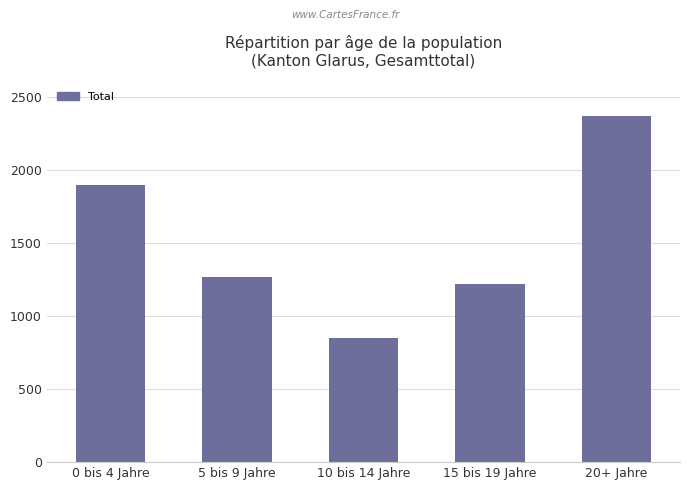

Reading left to right, transcribe all the data shown in this chart.

0 bis 4 Jahre=1899	5 bis 9 Jahre=1269	10 bis 14 Jahre=850	15 bis 19 Jahre=1216	20+ Jahre=2367